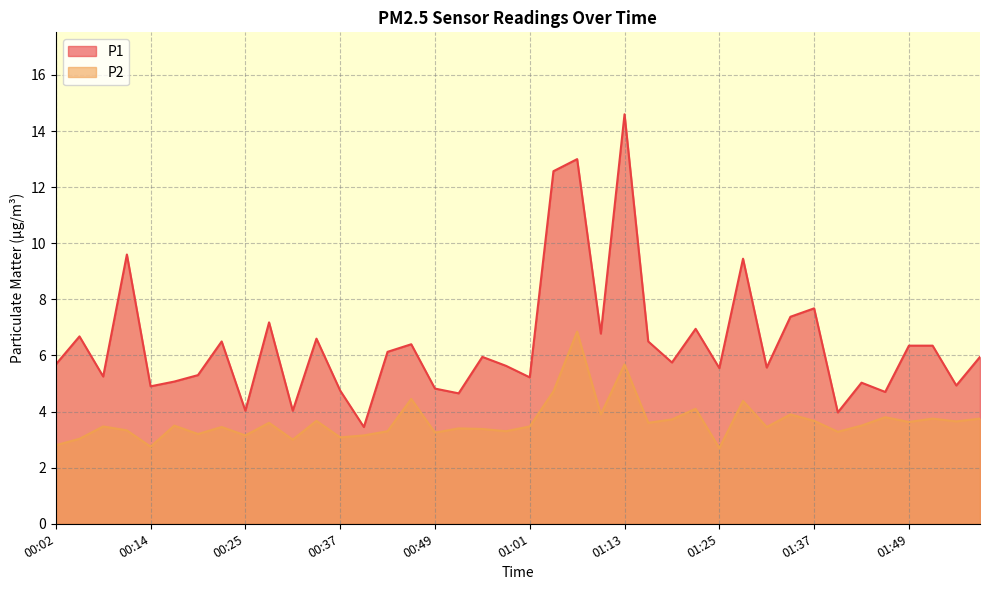

Does the chart have visible grid lines?

Yes